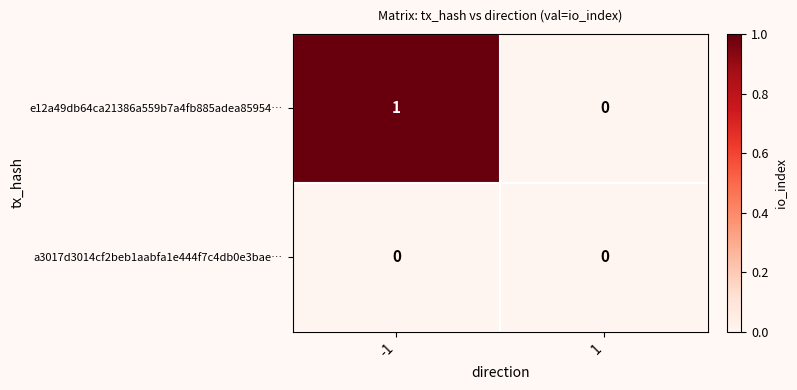

List the series in order of their peak value, lowest first.

a3017d3014cf2beb1aabfa1e444f7c4db0e3bae…, e12a49db64ca21386a559b7a4fb885adea85954…